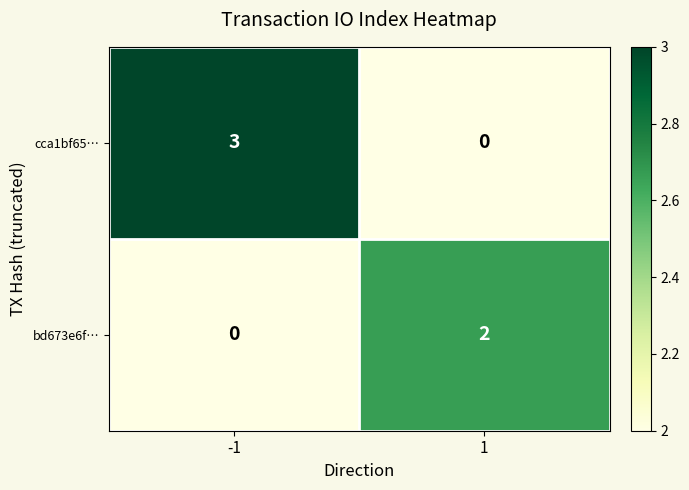

How many series are shown in this chart?

2